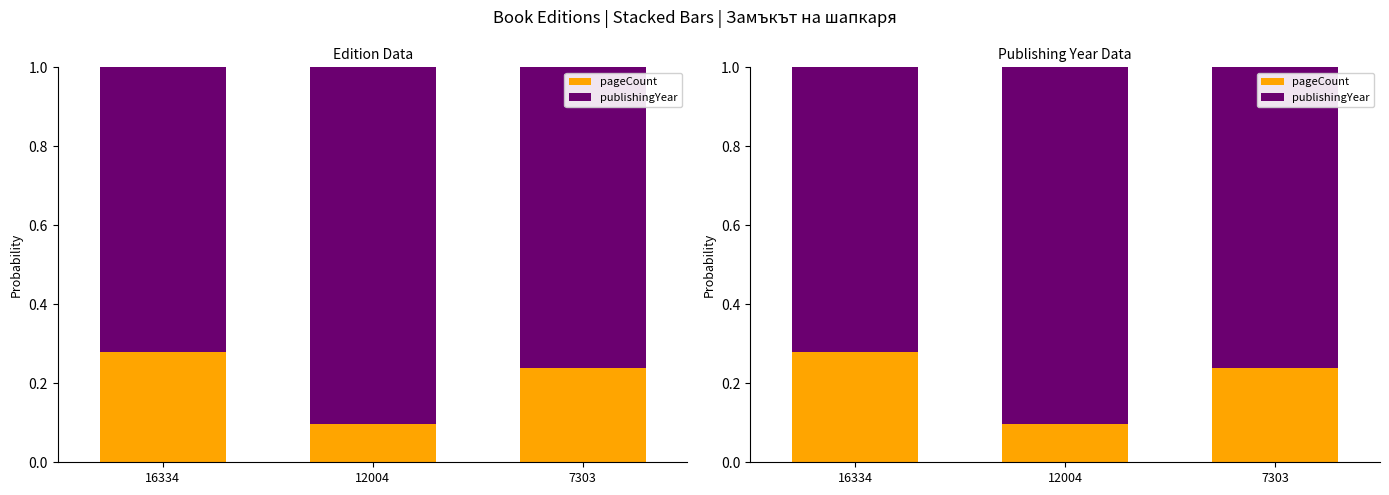

List the series in order of their overall mean, highest first.

publishingYear, pageCount